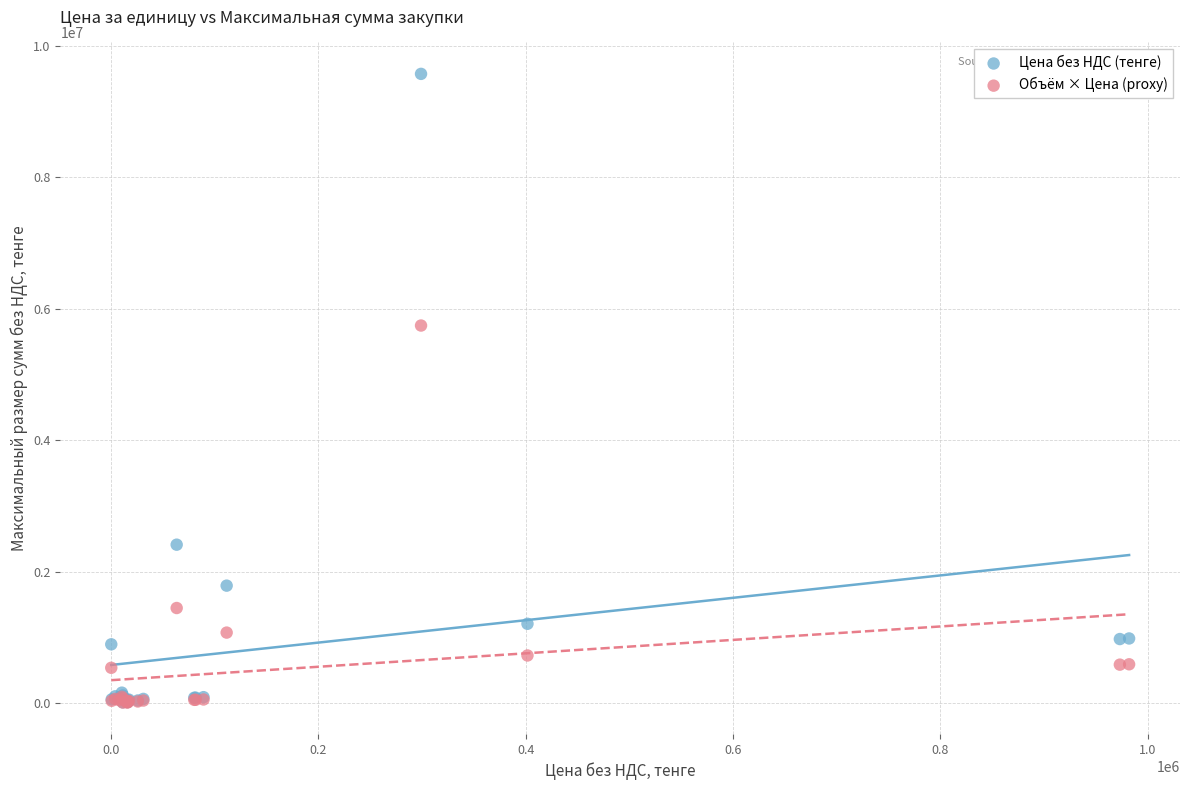

In the Объём × Цена (proxy) series, what Y value is closest to 2874858?

1445357.2